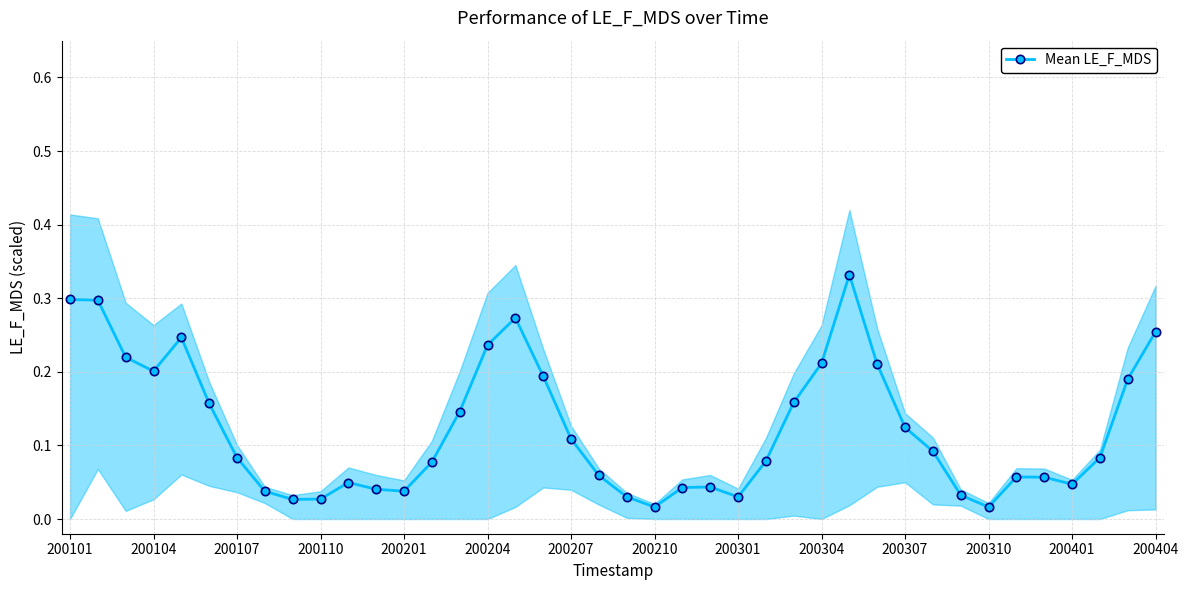

How many lines are shown in the chart?

1